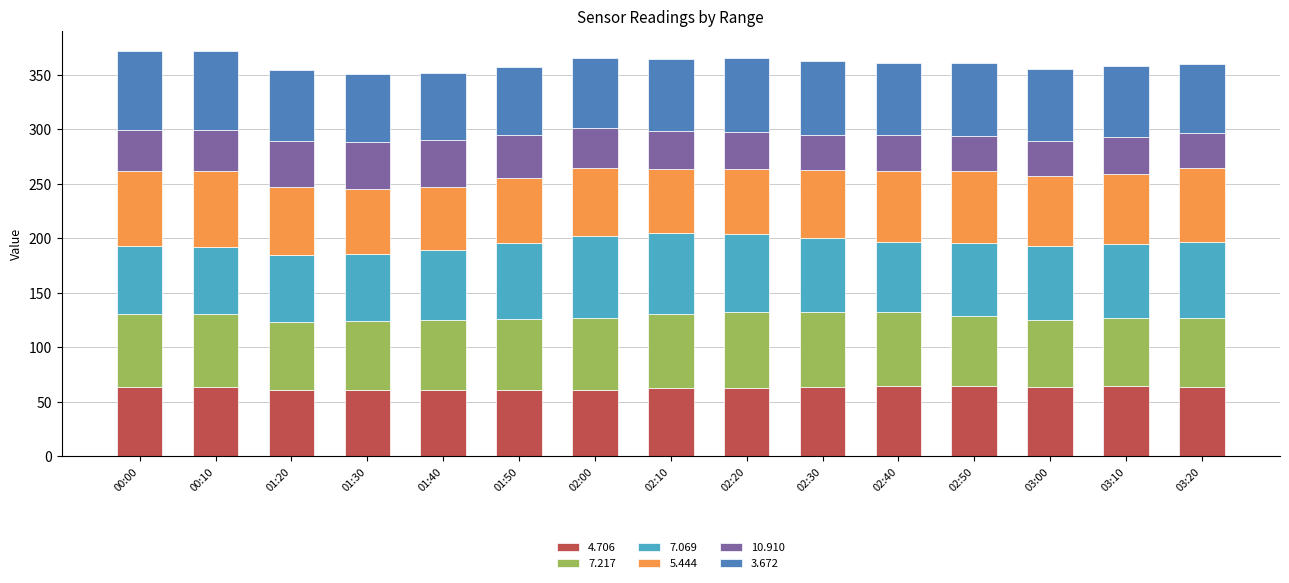

What is the average value of the 4.706 series?

62.8